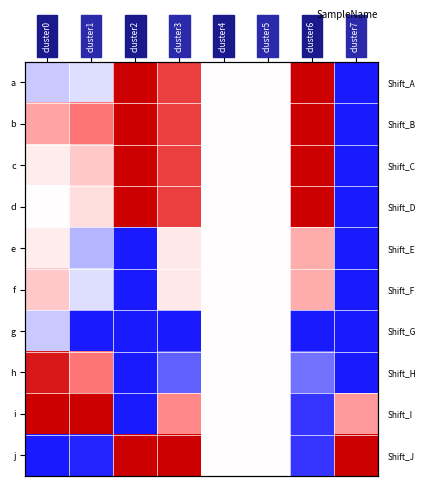

How many distinct data groups are displayed?

10